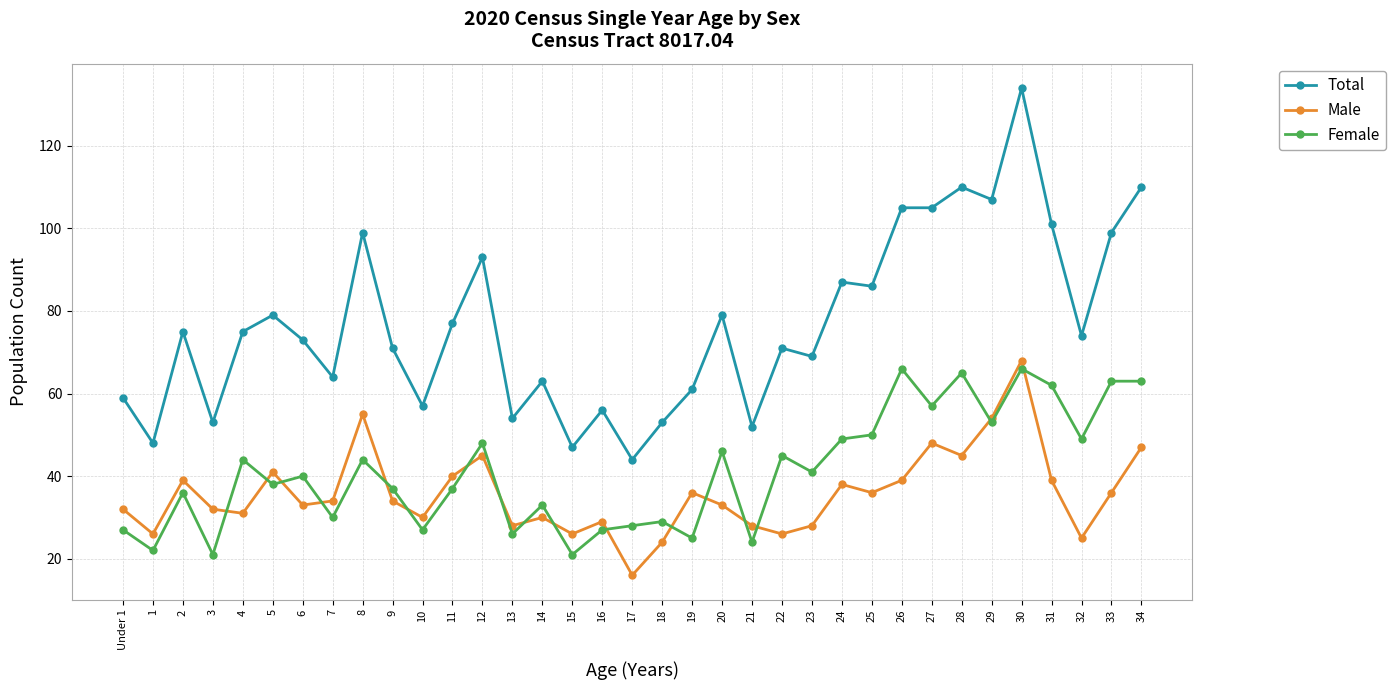

At which category is the sum across all series the highest?

30